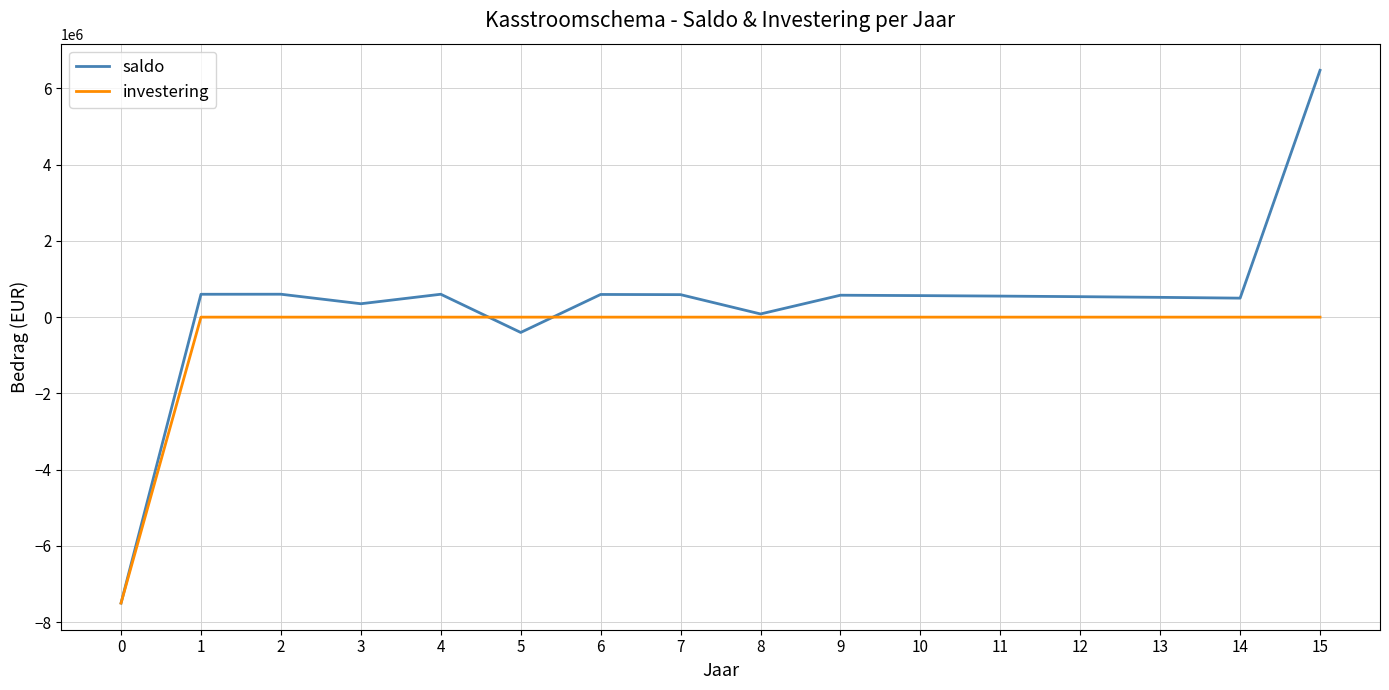

Is this an area chart (filled region under the line)?

No